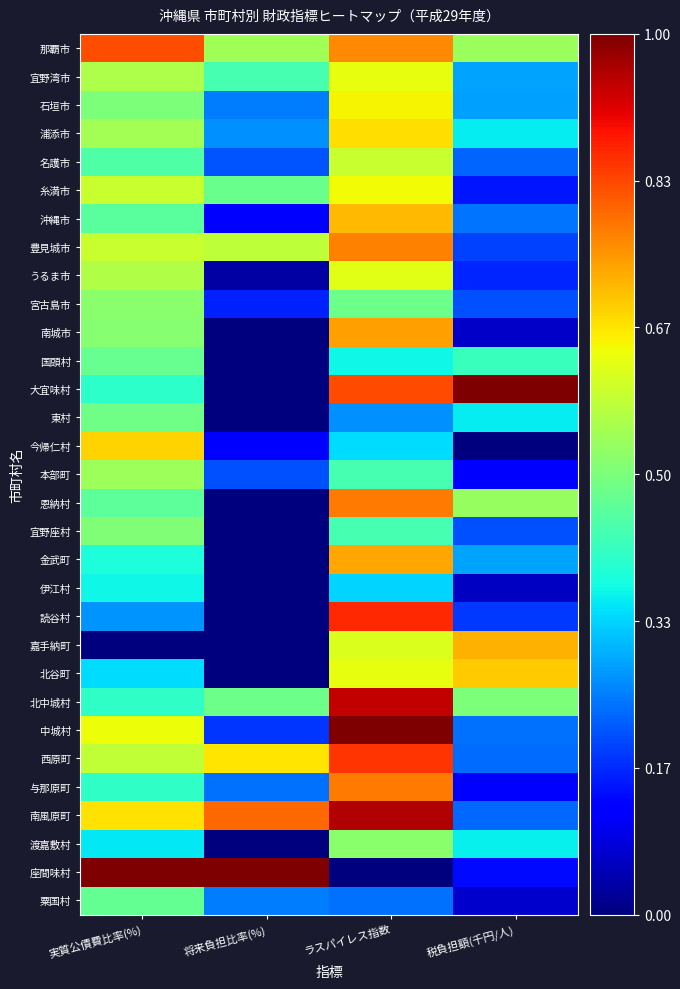

Rank the series by their maximum value, from highest to lowest.

大宜味村, 中城村, 座間味村, 南風原町, 北中城村, 読谷村, 西原町, 那覇市, 恩納村, 与那原町, 豊見城市, 南城市, 金武町, 嘉手納町, 沖縄市, 北谷町, 今帰仁村, 浦添市, 石垣市, 糸満市, 宜野湾市, うるま市, 名護市, 本部町, 渡嘉敷村, 宮古島市, 宜野座村, 東村, 国頭村, 粟国村, 伊江村